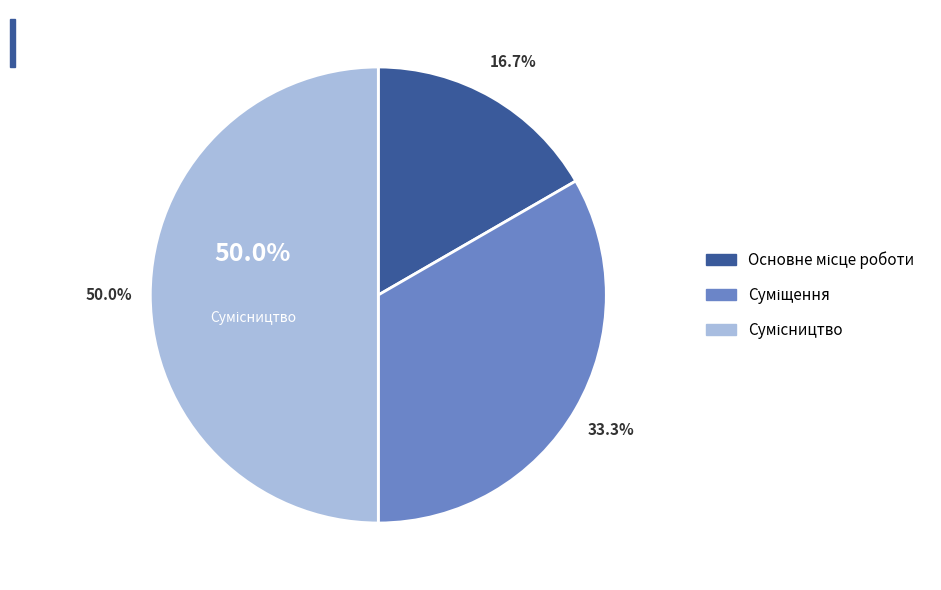

How many segments does this pie chart have?

3